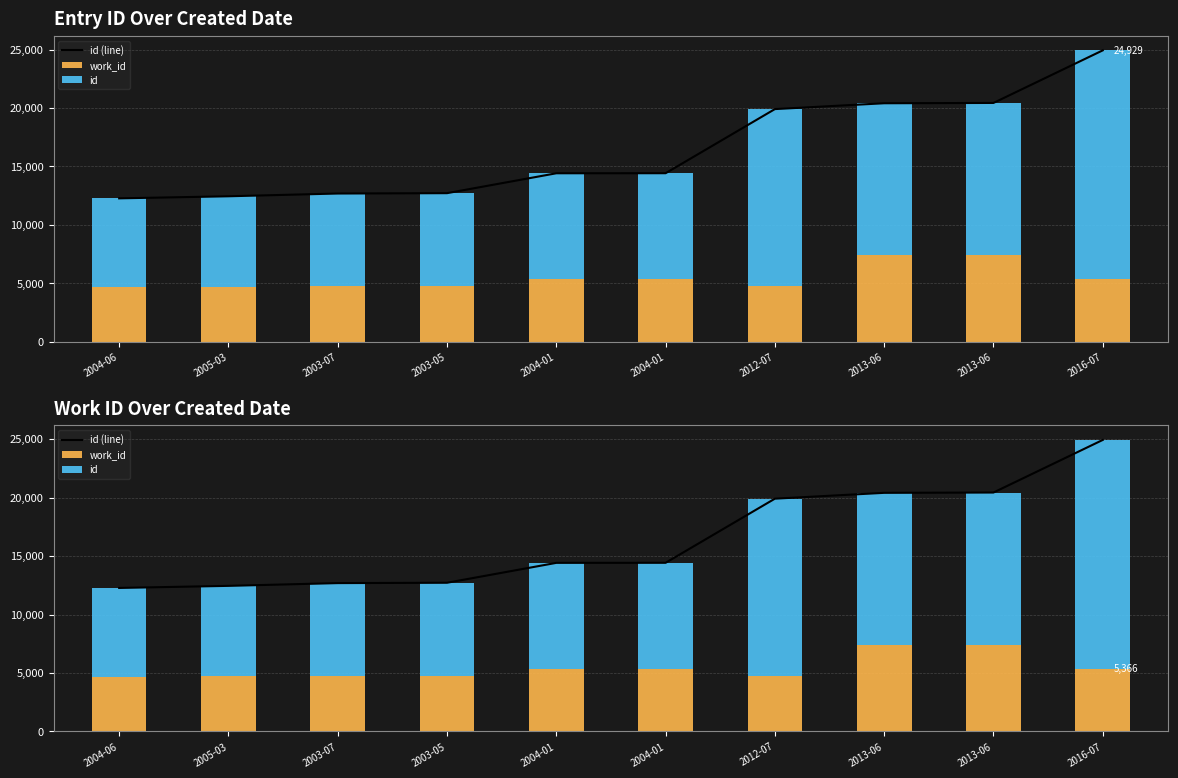

What is the total value across all series at 2004-06?

24550